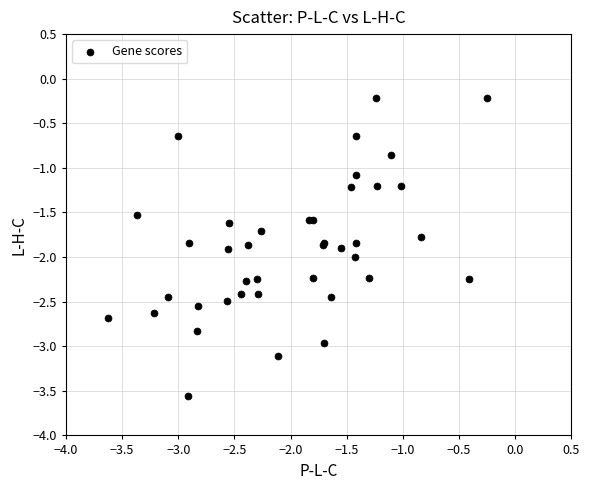

What Y value in the scatter plot is closest to -1?

-1.1